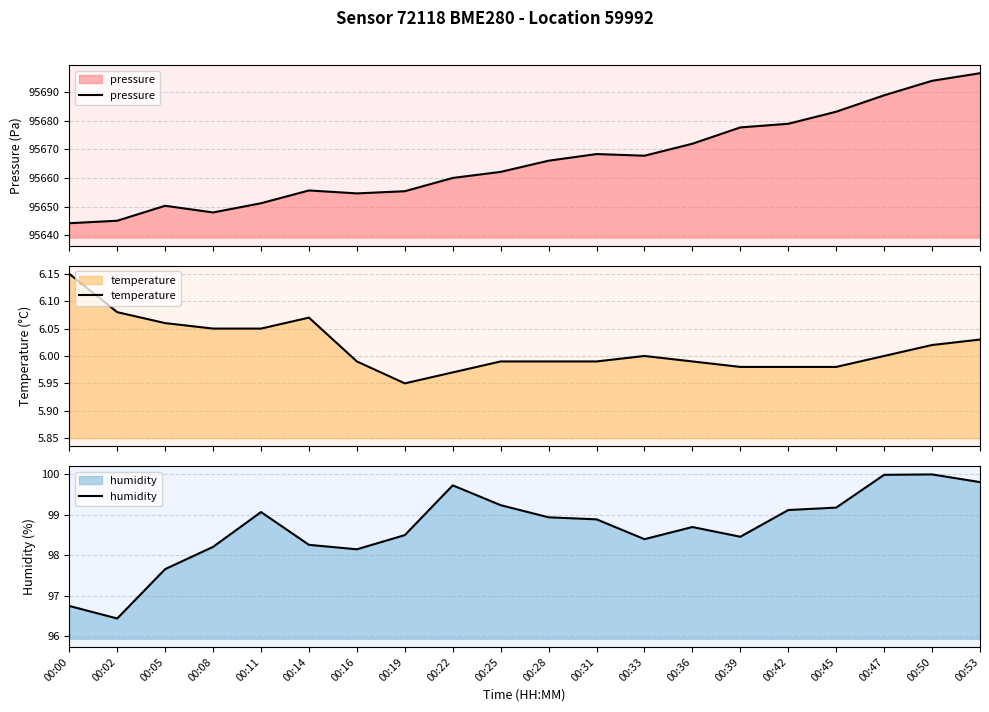

How many values in the temperature series are below 6?

10